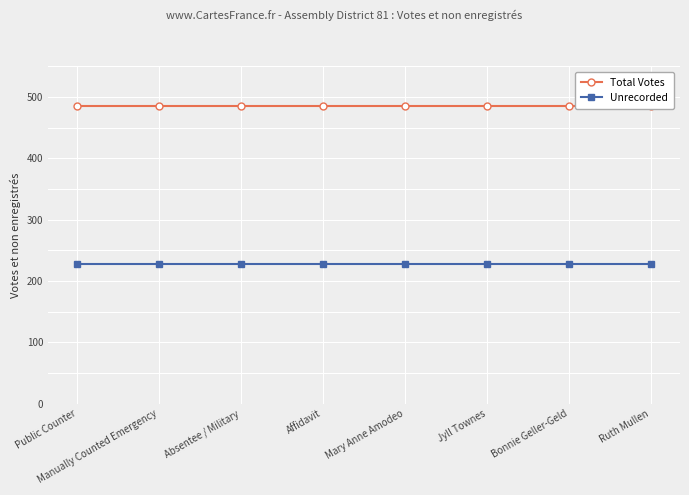

At how many categories does at least one series exceed 283?

8